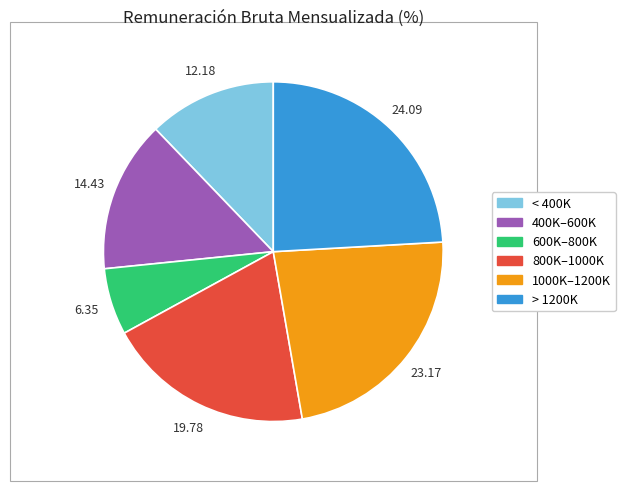

Is there a majority slice in this chart?

No